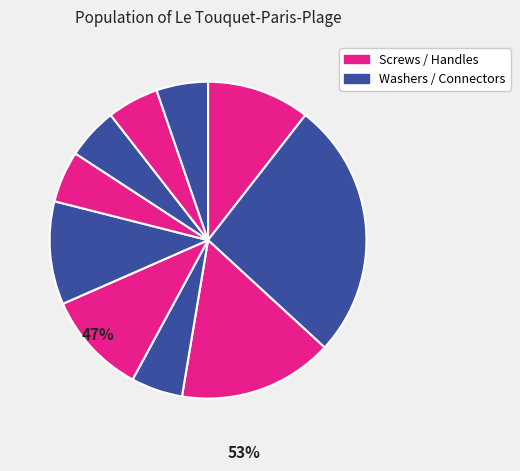

How many slices are in this pie chart?

10